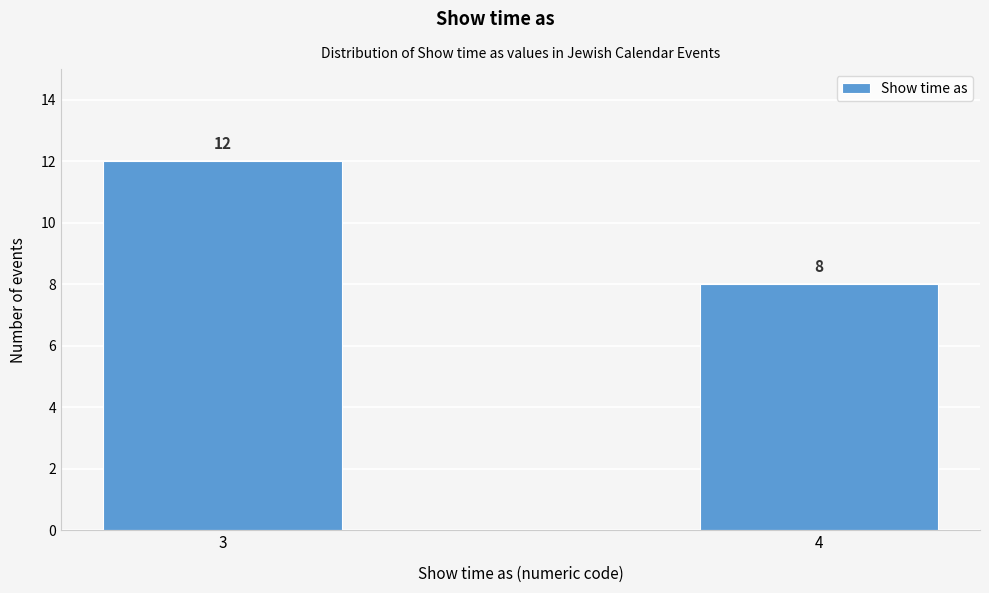

Reading left to right, extract all data points from this chart.

12	8